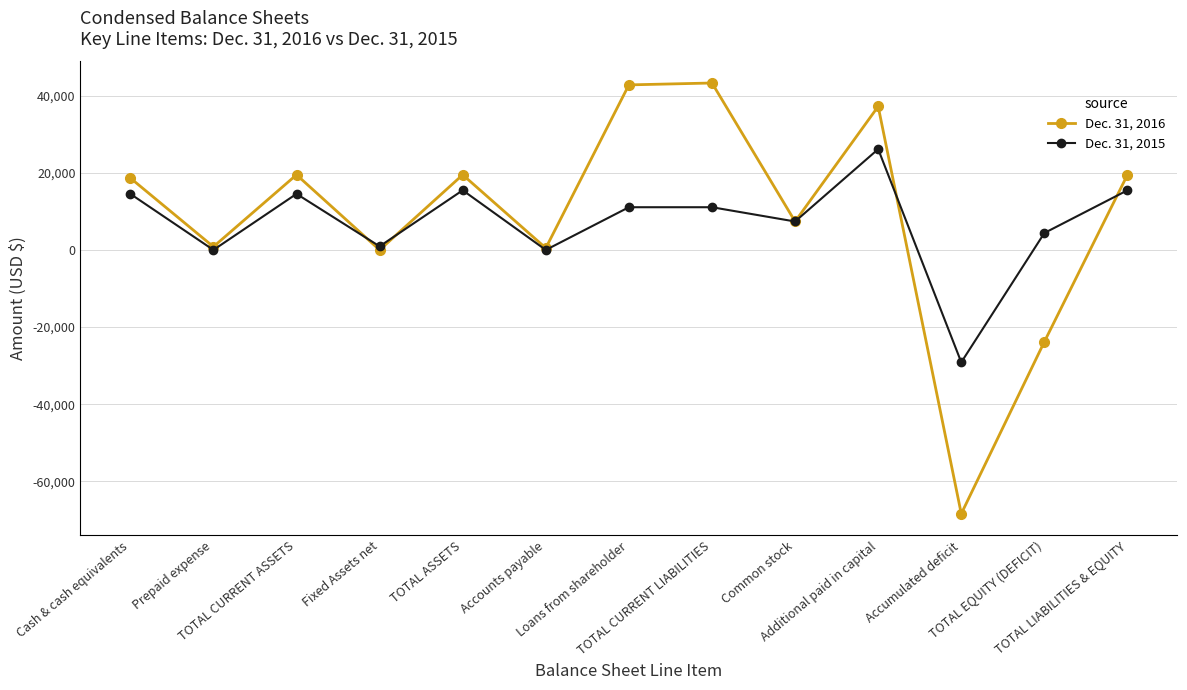

What are all the series names shown in the legend?

Dec. 31, 2016, Dec. 31, 2015